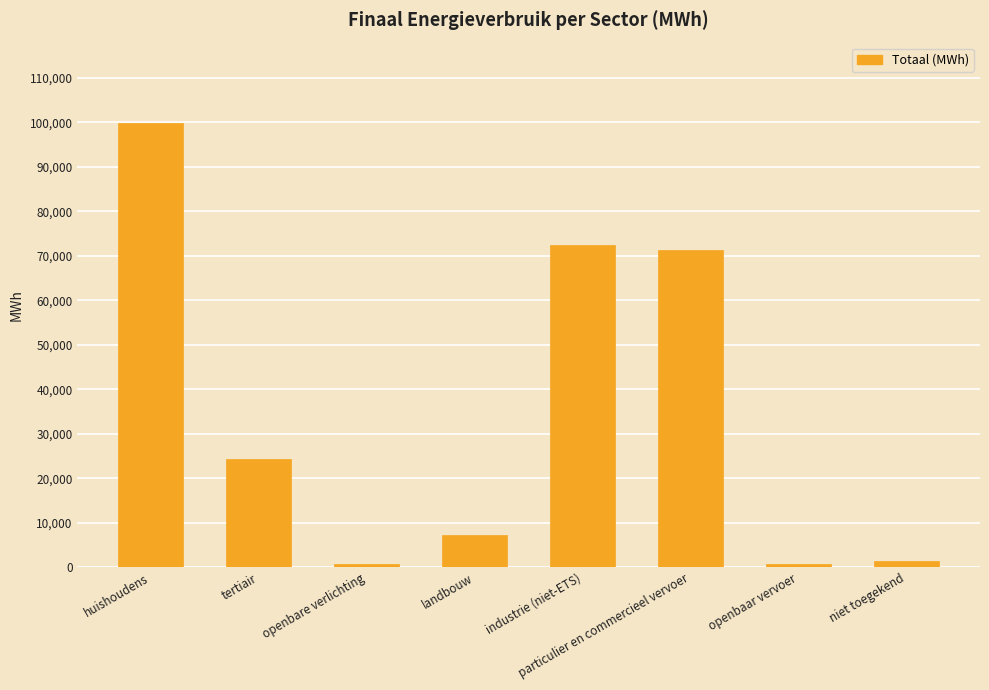

The value at industrie (niet-ETS) is 27554.5. True or false?

False